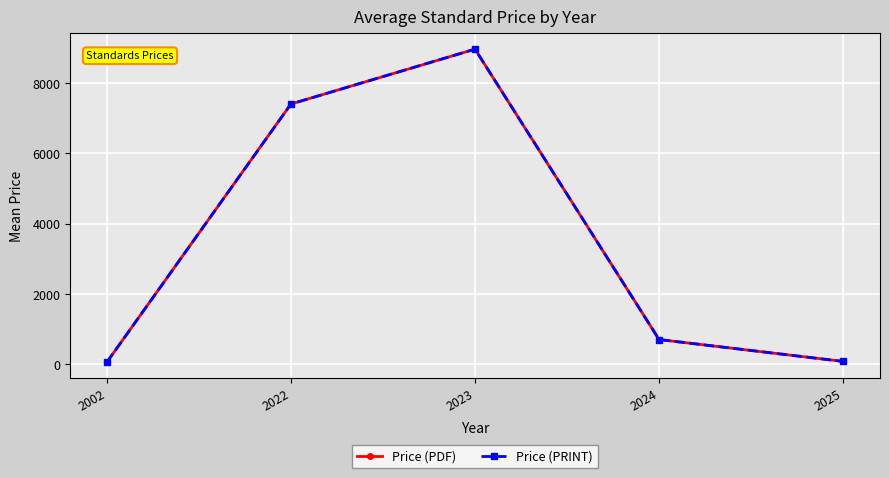

Does the chart have visible grid lines?

Yes